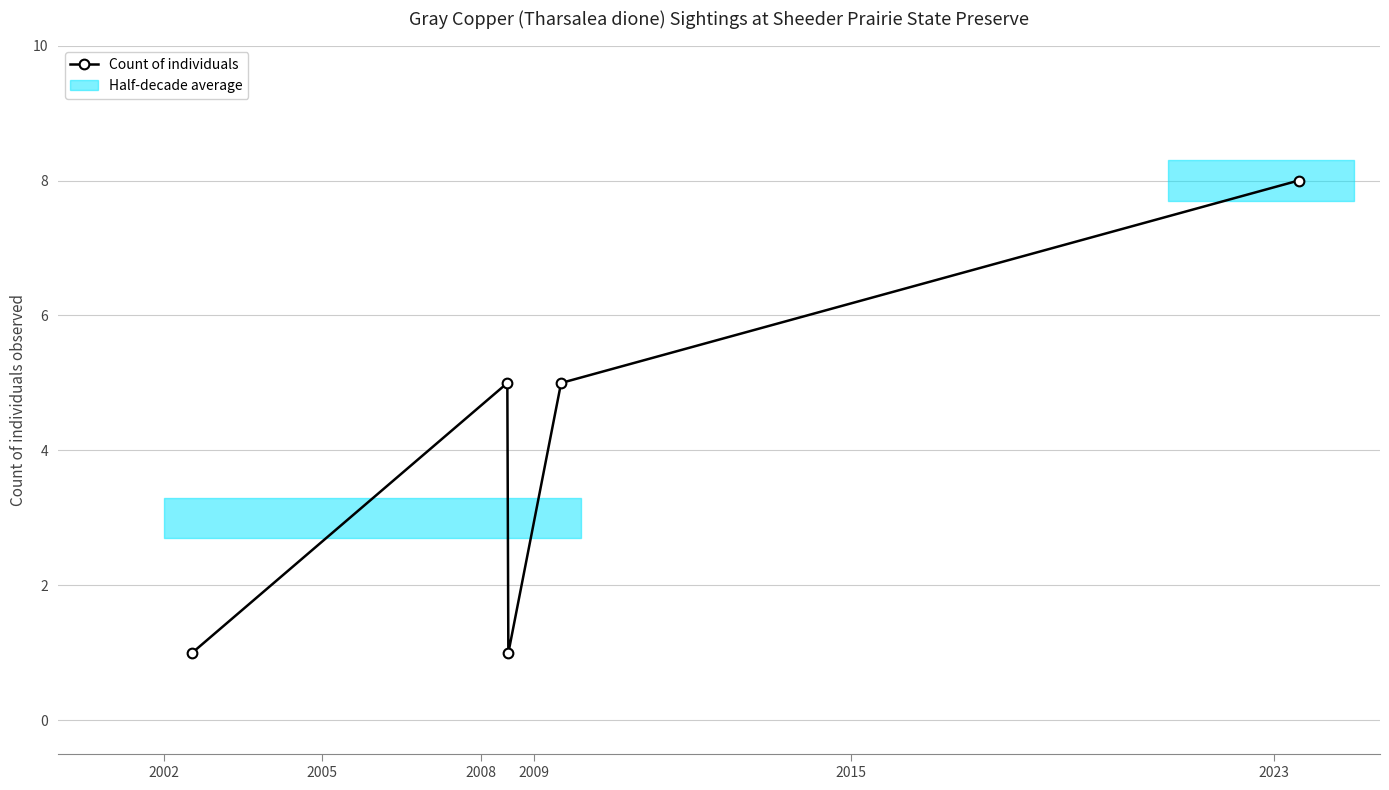

What is the change in value from 2002 to 2005?

+4